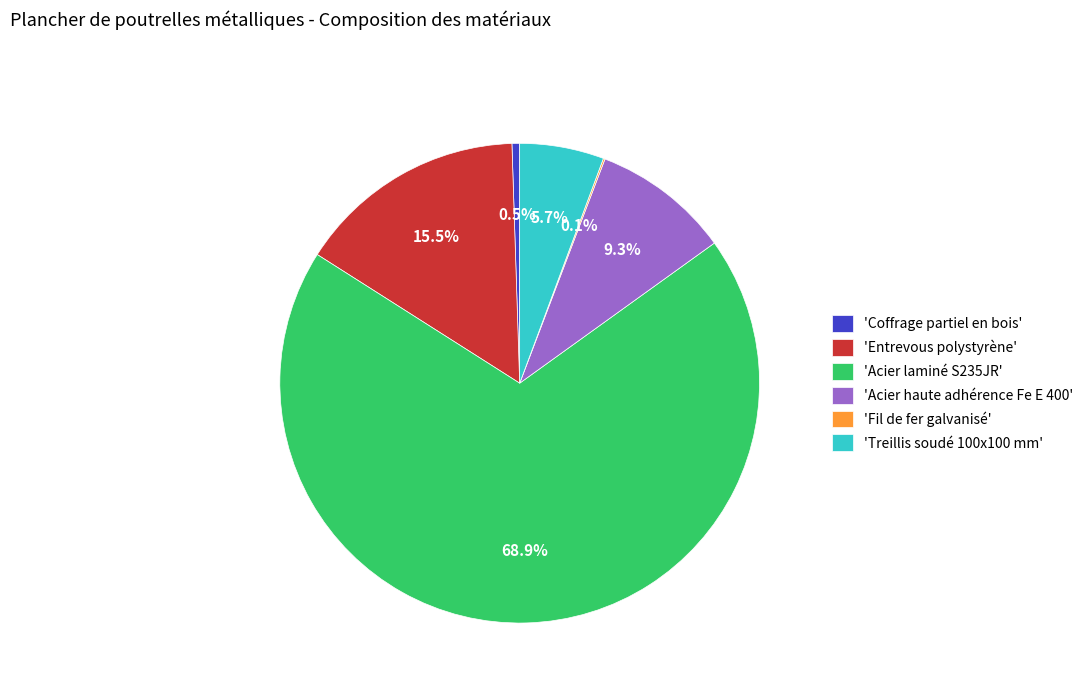

Between 'Treillis soudé 100x100 mm' and 'Entrevous polystyrène', which is larger?

'Entrevous polystyrène'